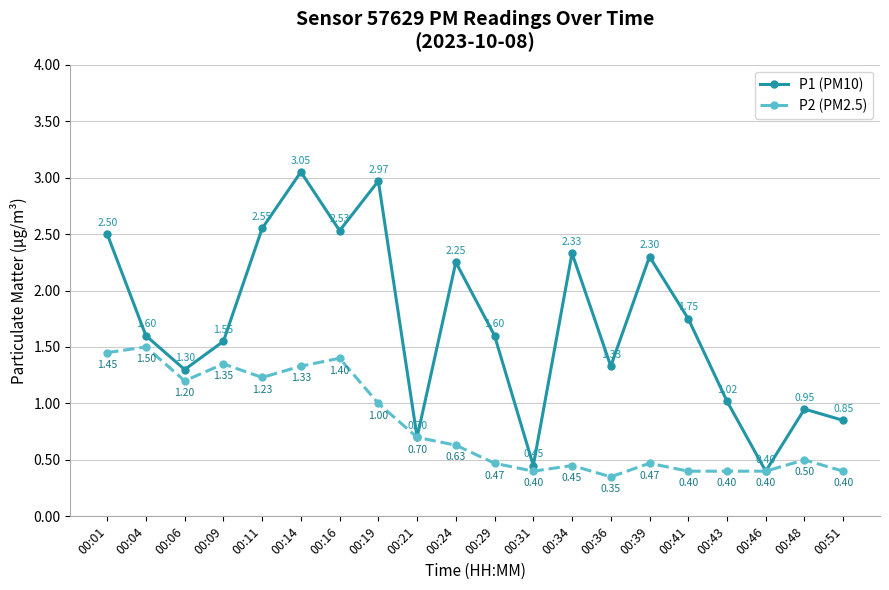

The P2 (PM2.5) series shows 2.0 at 00:11. True or false?

False